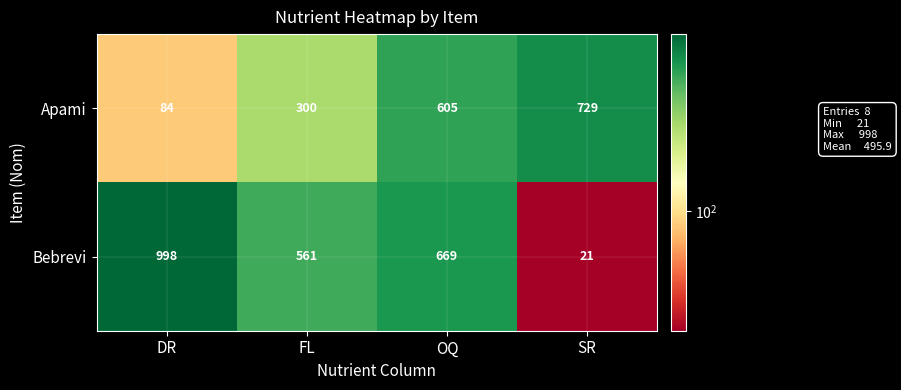

Where does the Bebrevi series first go above 669?

DR